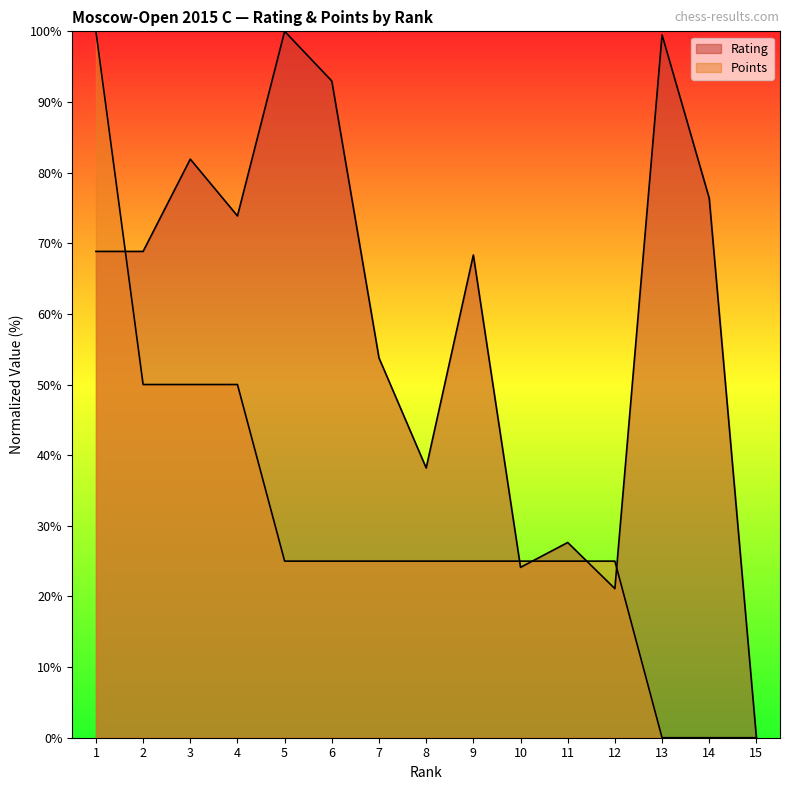

What is the total value across all series at 6?

118.0